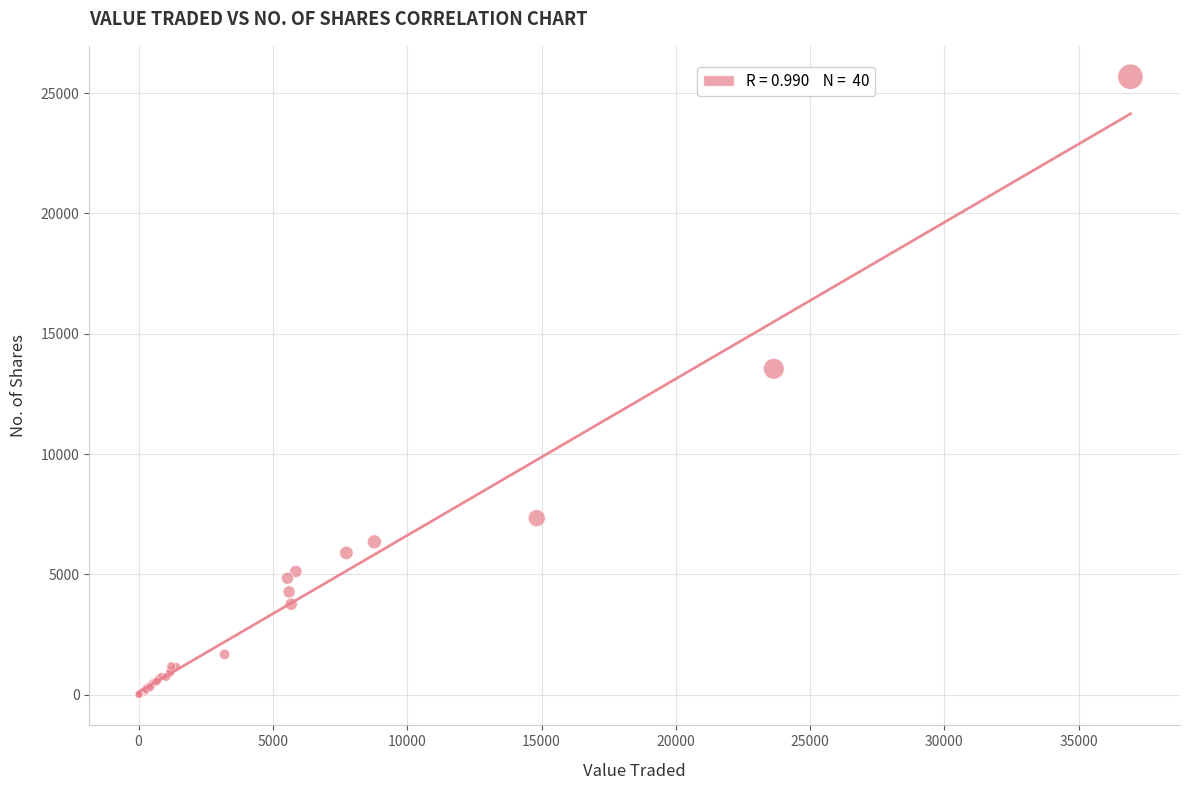

What Y value in the scatter plot is closest to 12845?

13543